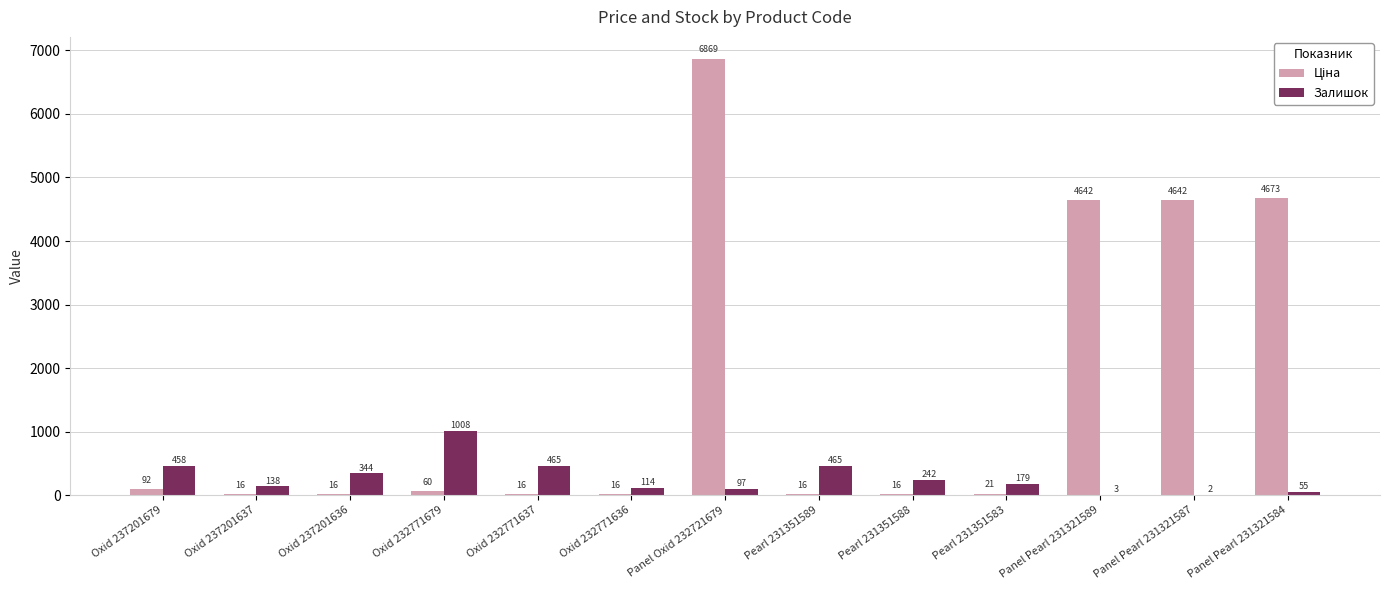

At which label does Залишок first exceed 179?

Oxid 237201679